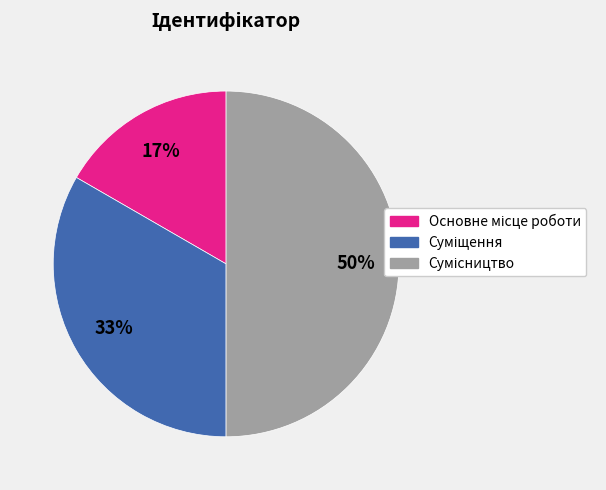

To the nearest percent, what is the average slice percentage?

33%